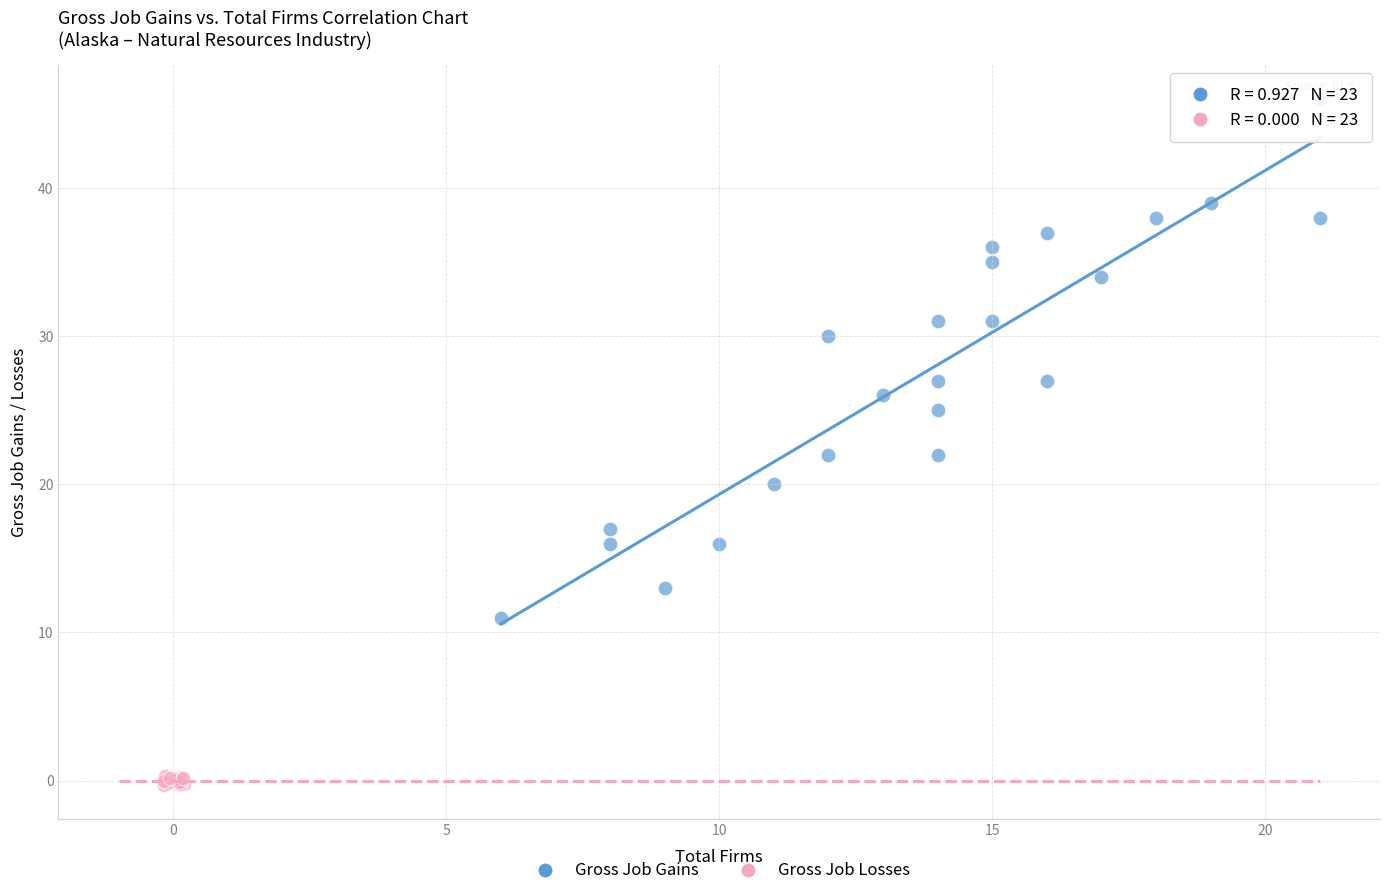

Which series reaches the maximum Y coordinate?

Gross Job Gains